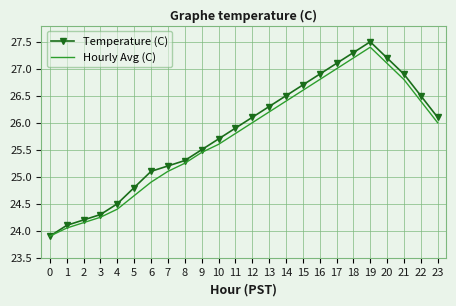

Rank the series at 3 from lowest to highest value.

Hourly Avg (C), Temperature (C)